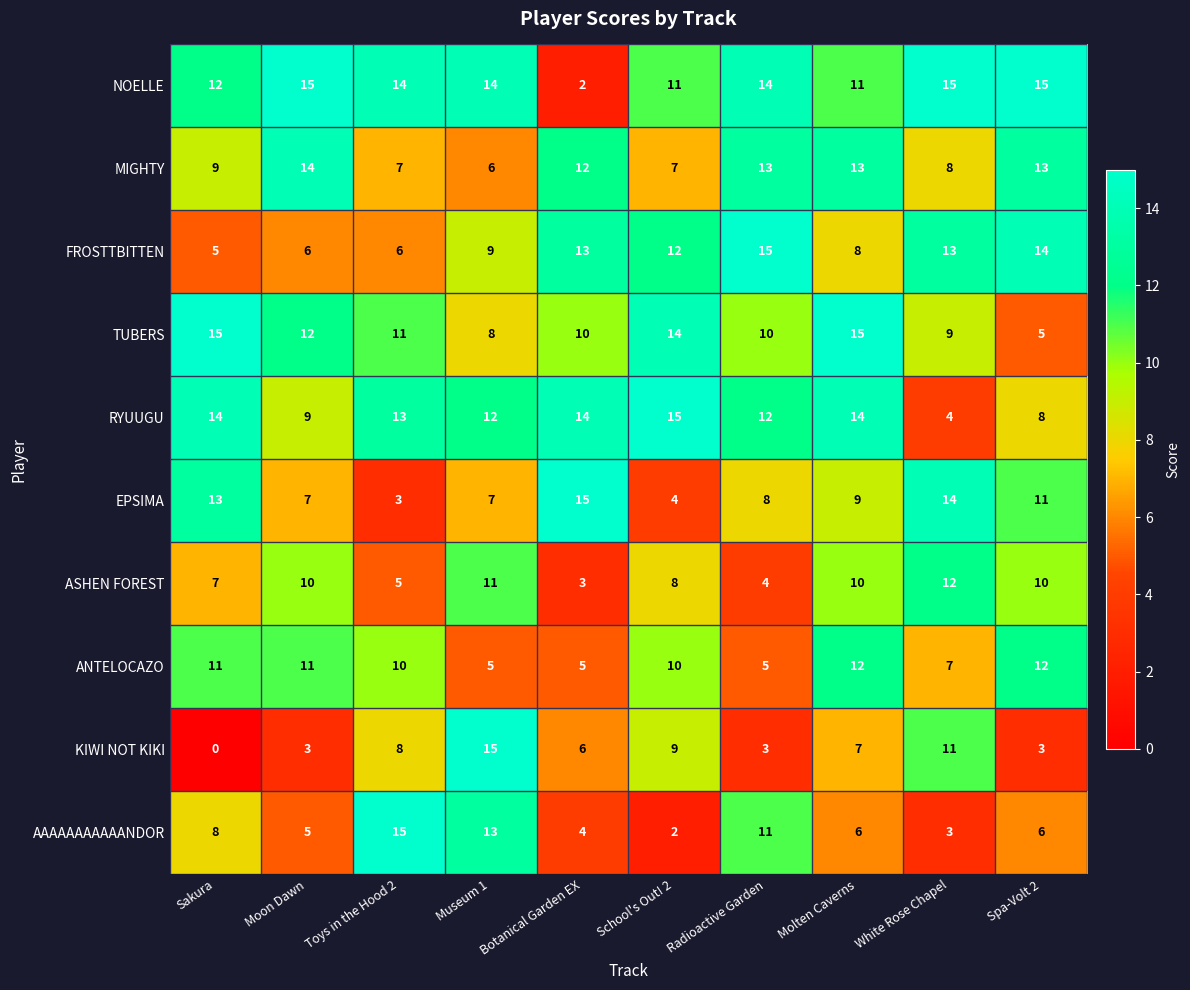

Which series has the largest total across all categories?

NOELLE